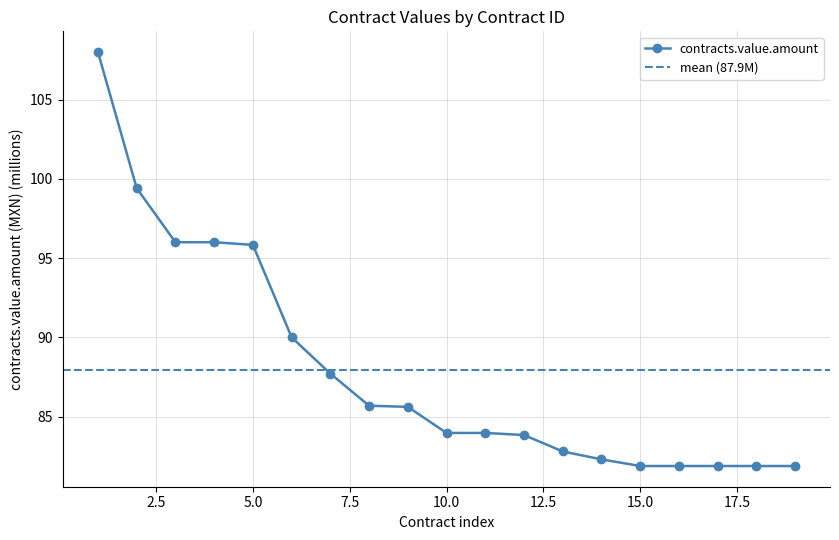

The value of contracts.value.amount at 15.0 is 41.1. True or false?

False